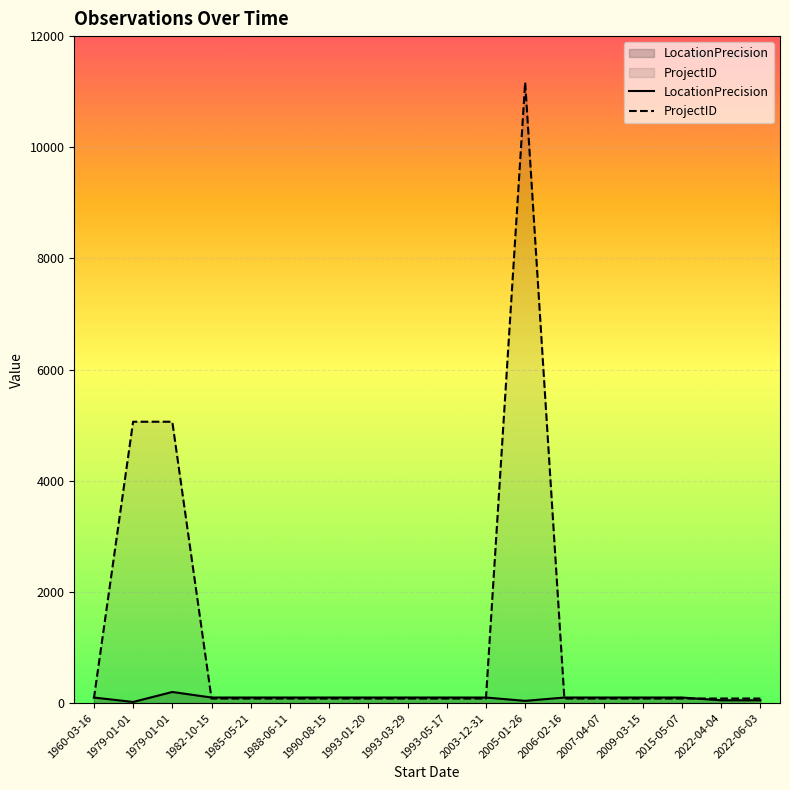

Is it true that ProjectID equals 82 at 2015-05-07?

True